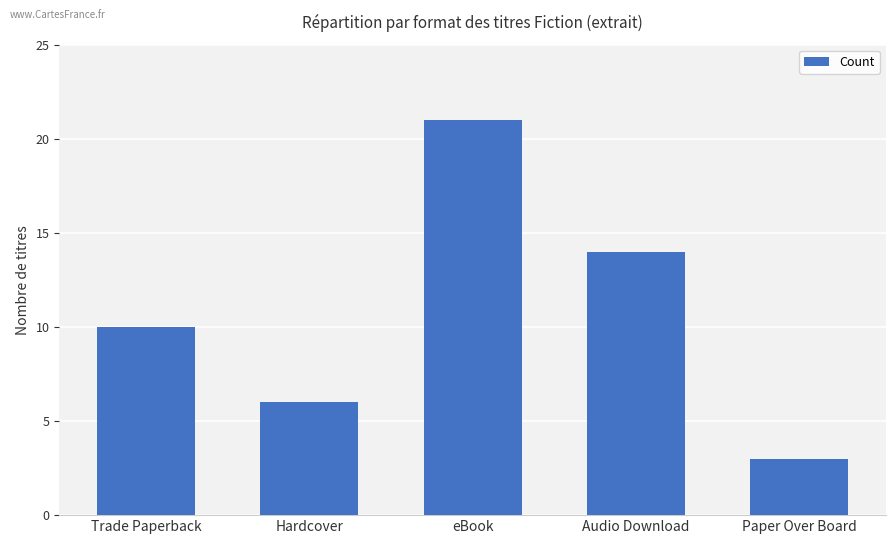

What is the difference between the values at Hardcover and Audio Download?

8